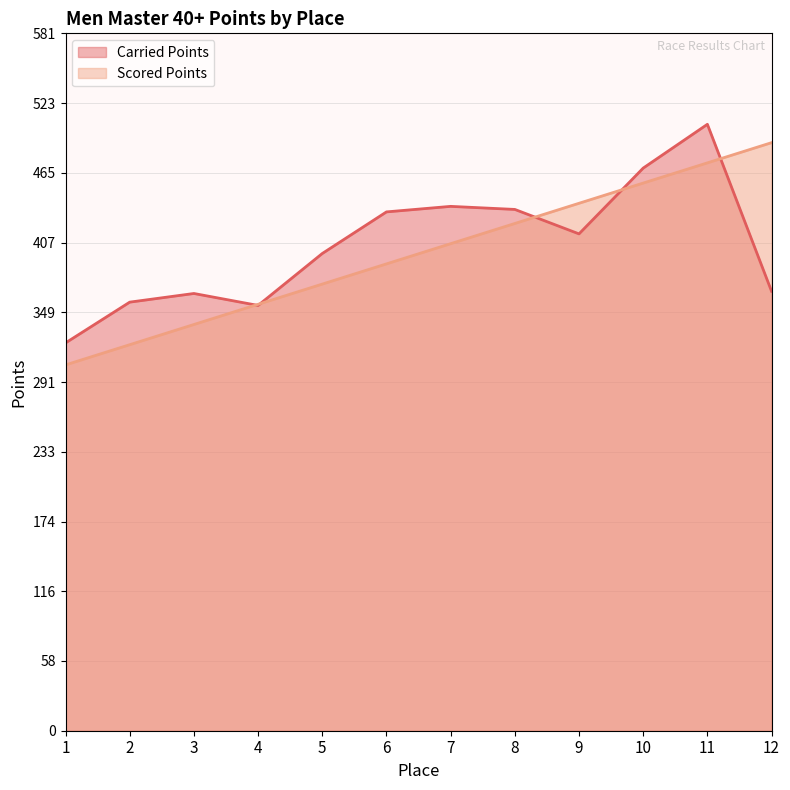

What is the average value of the Carried Points series?

404.8